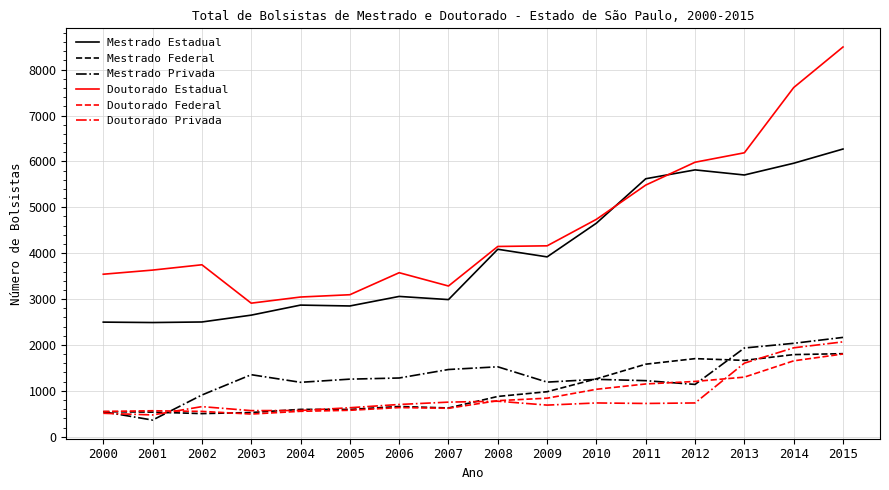

What is the maximum value shown in the chart?

8494